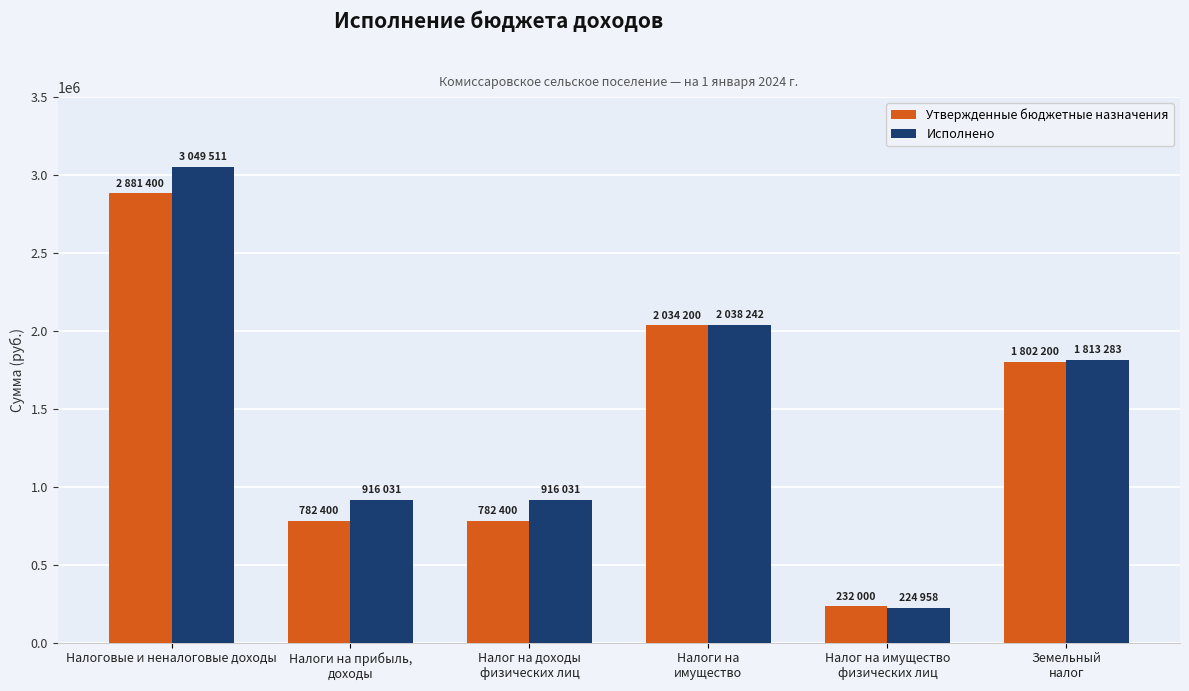

What value does the Утвержденные бюджетные назначения series have at Налог на доходы
физических лиц?

782400.0